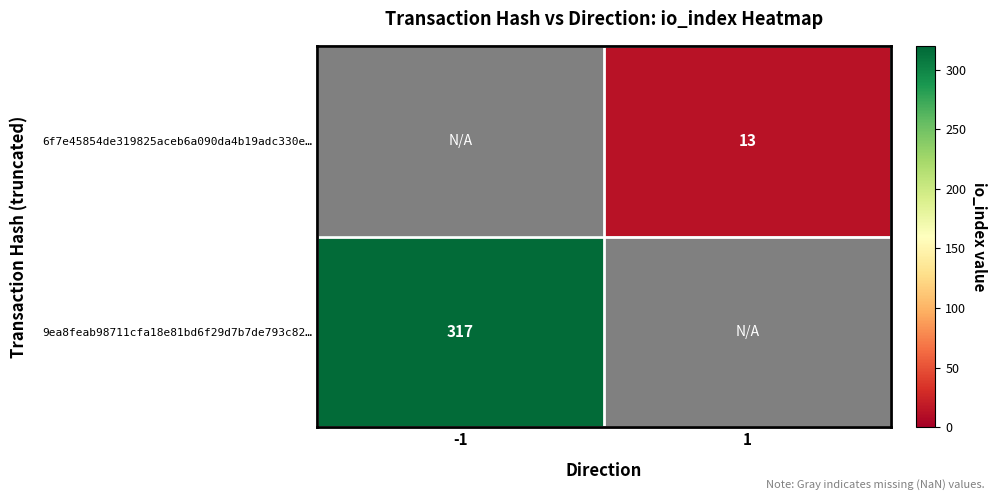

The 6f7e45854de319825aceb6a090da4b19adc330e… series shows 13 at 1. True or false?

True